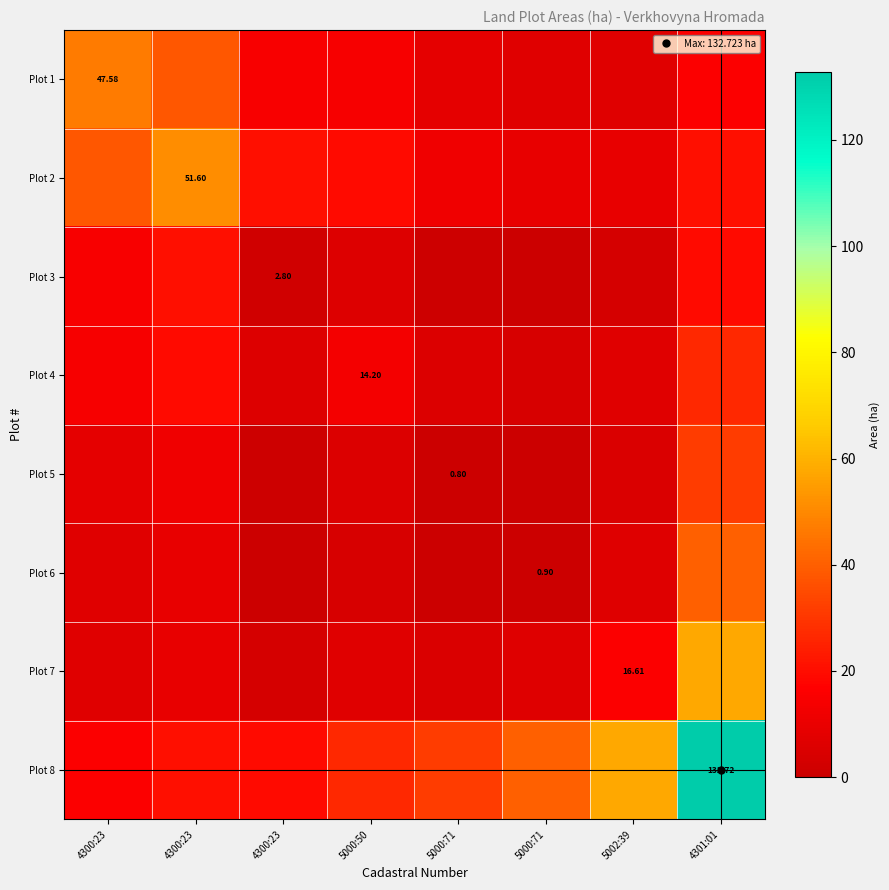

True or false: Plot 8 has a value of 51.8 at 5000:71.

False